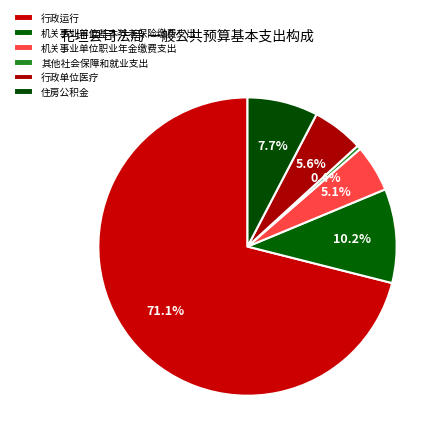

Count the number of slices in the pie.

6